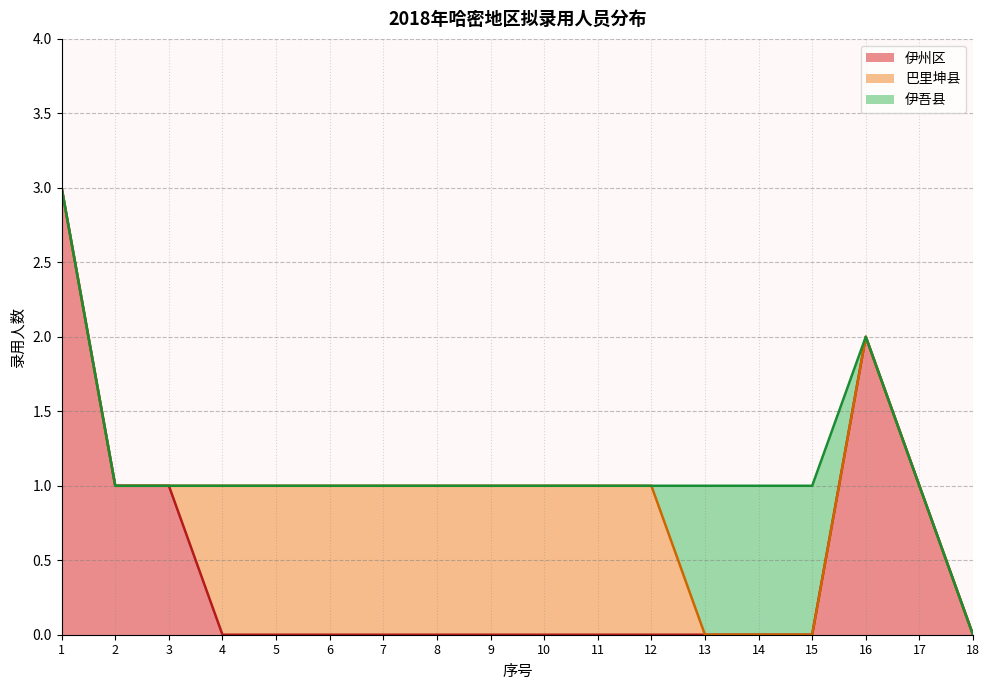

Which has a higher value, 17 or 12?

17